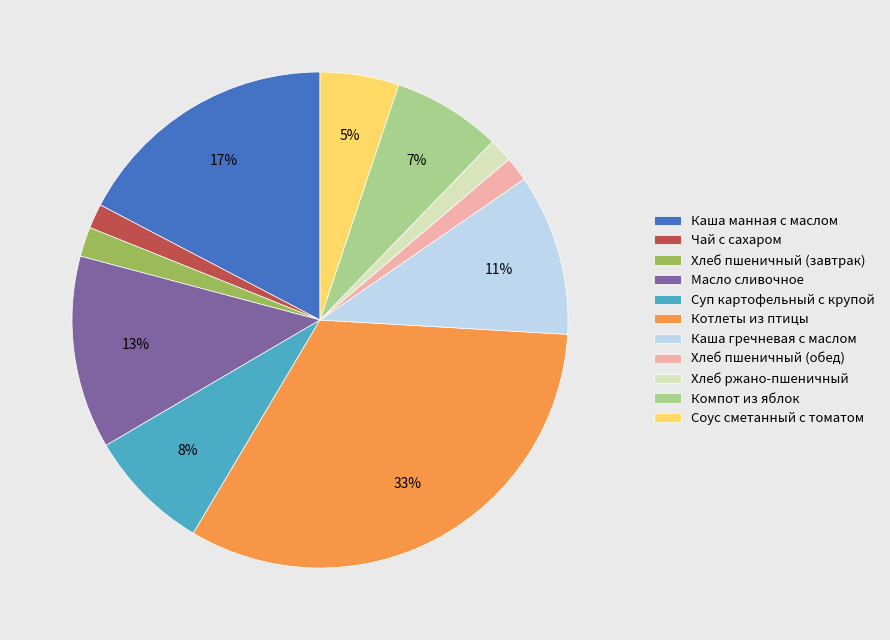

How many segments does this pie chart have?

11